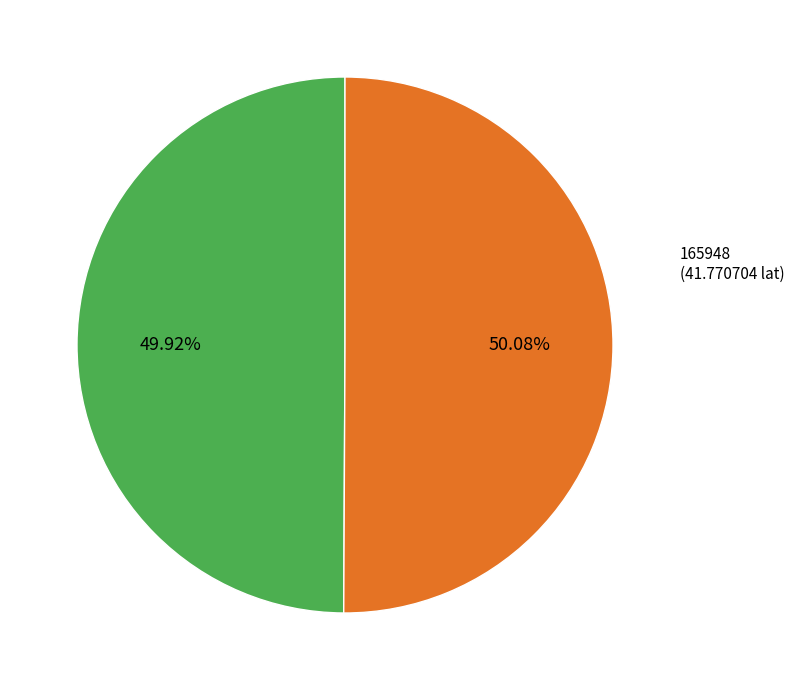

Is the sum of 165948 and 161293 greater than half?

Yes